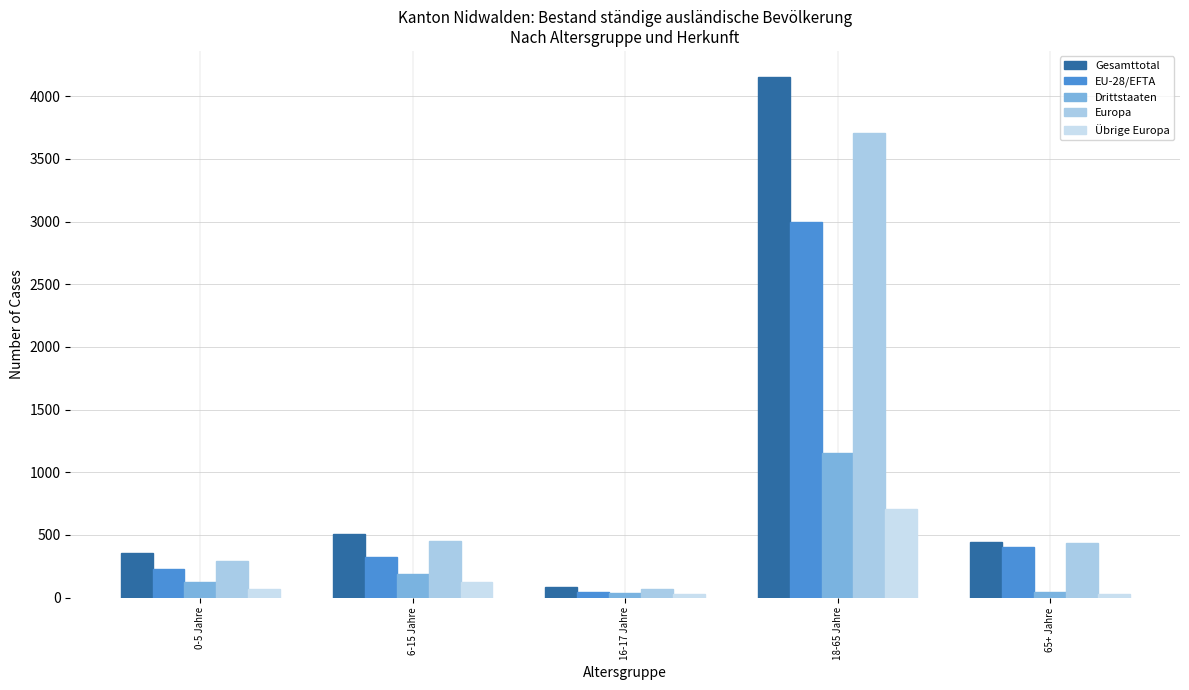

What is the difference between the maximum and minimum values in the Gesamttotal series?

4070